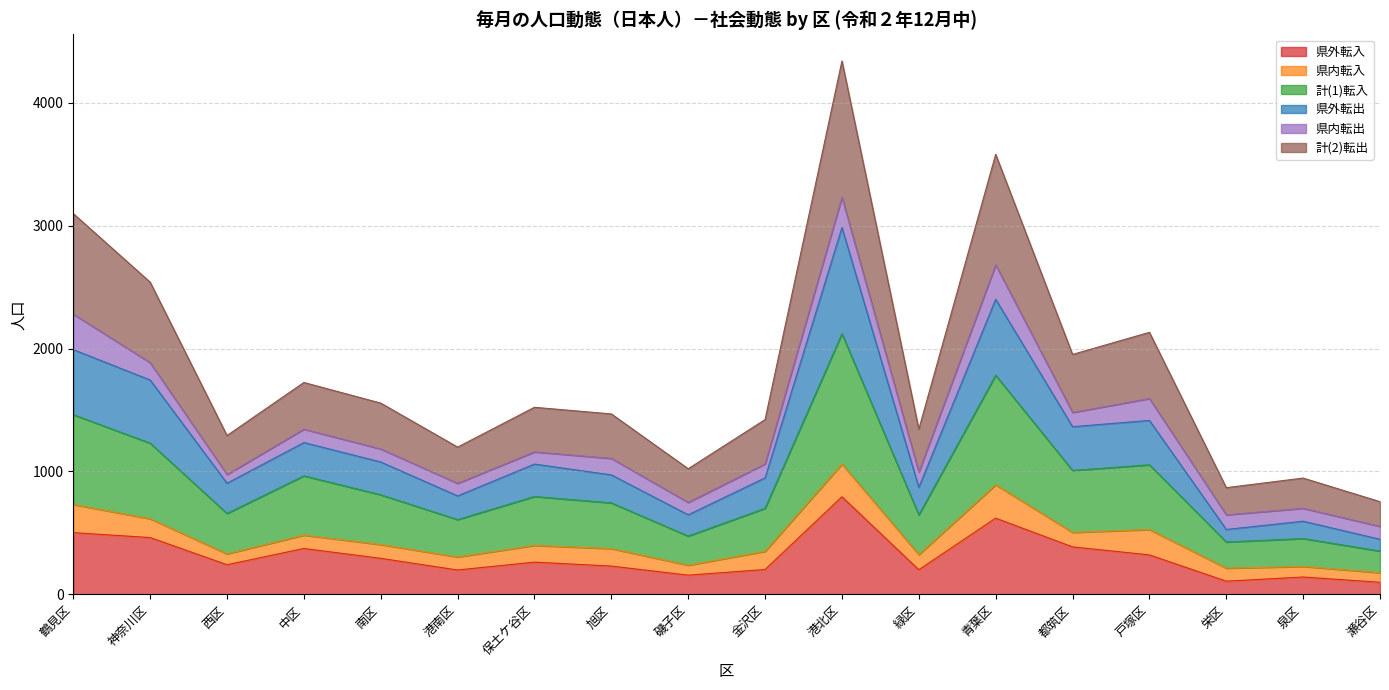

What is the difference between the 県外転入 values at 港北区 and 南区?

501